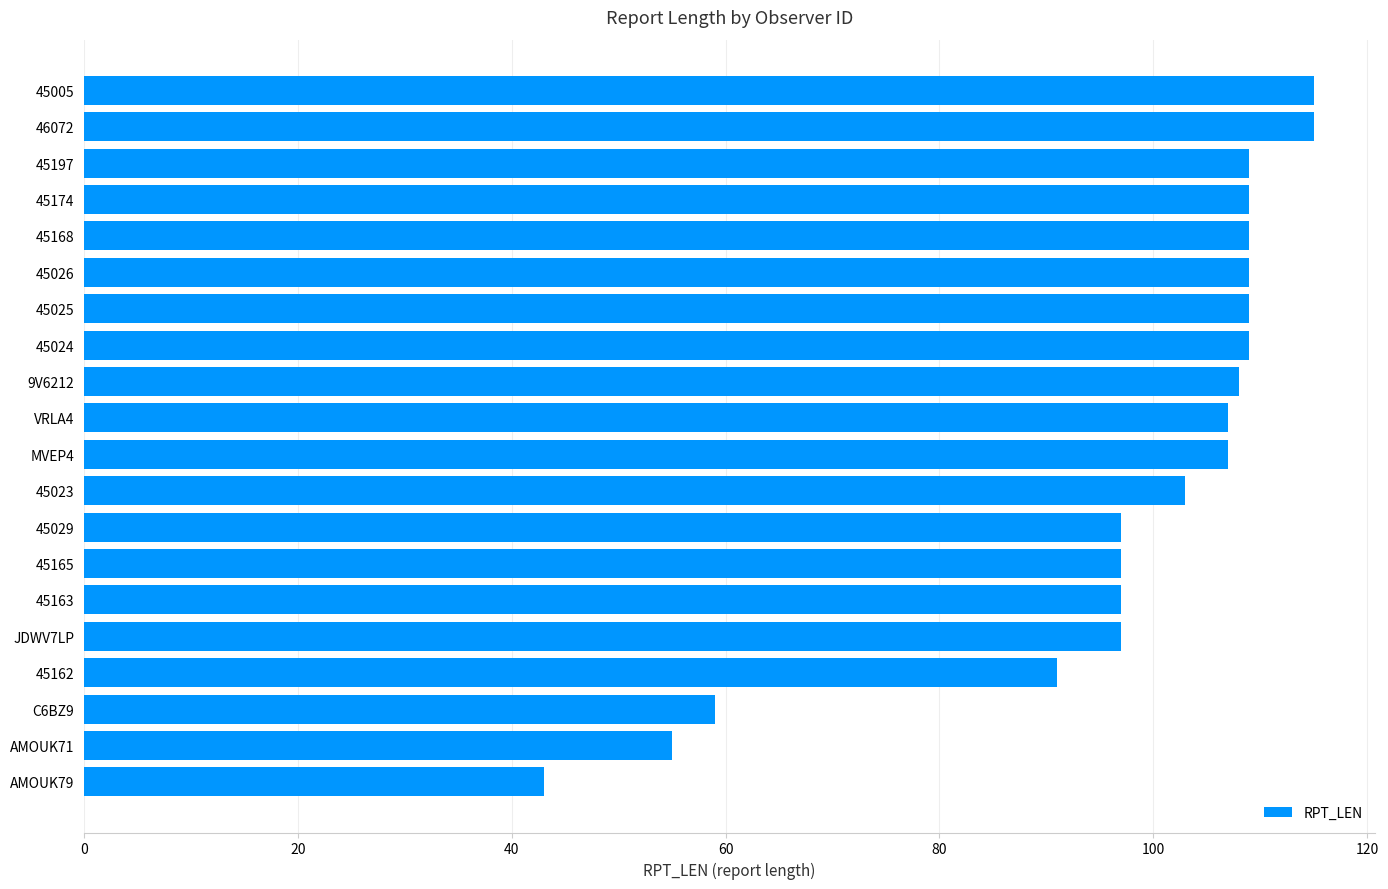

Reading bottom to top, transcribe all the data shown in this chart.

AMOUK79=43	AMOUK71=55	C6BZ9=59	45162=91	JDWV7LP=97	45163=97	45165=97	45029=97	45023=103	MVEP4=107	VRLA4=107	9V6212=108	45024=109	45025=109	45026=109	45168=109	45174=109	45197=109	46072=115	45005=115